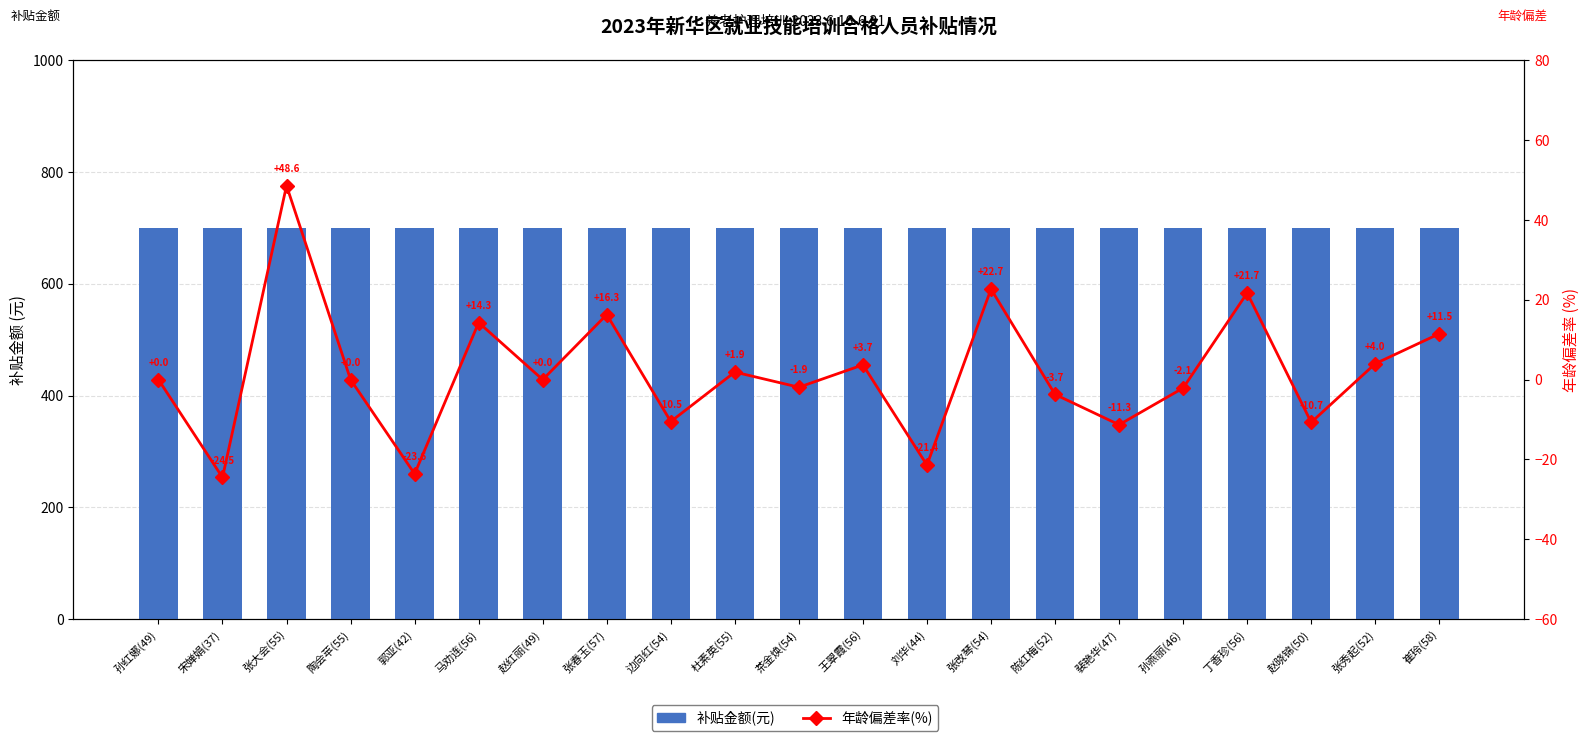

The value of 补贴金额(元) at 赵红丽(49) is 700.0. True or false?

True